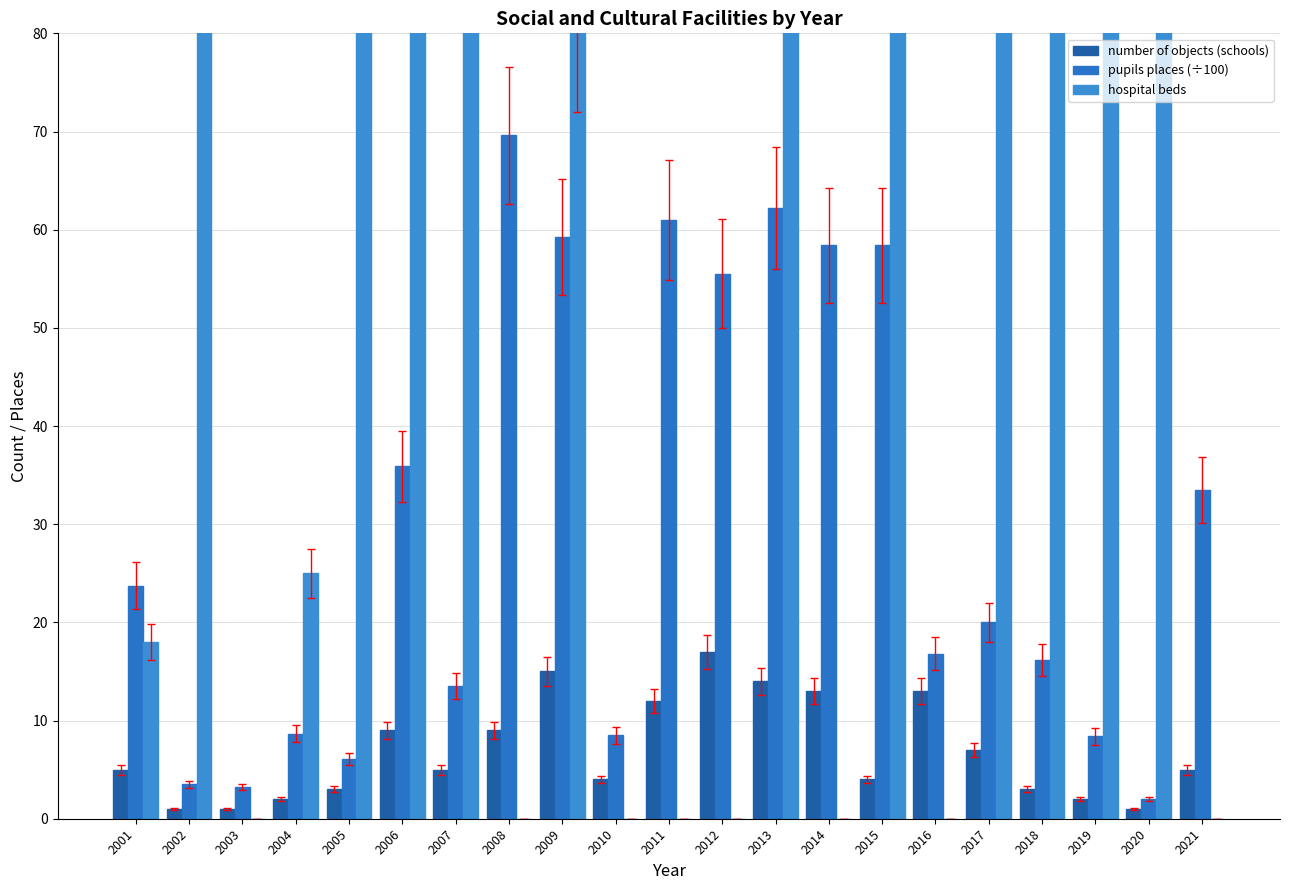

Reading right to left, transcribe all the data shown in this chart.

number of objects (schools): 5.0	1.0	2.0	3.0	7.0	13.0	4.0	13.0	14.0	17.0	12.0	4.0	15.0	9.0	5.0	9.0	3.0	2.0	1.0	1.0	5.0
pupils places (÷100): 33.5	2.0	8.4	16.2	20.0	16.8	58.4	58.4	62.2	55.5	61.0	8.5	59.3	69.6	13.5	35.9	6.1	8.6	3.2	3.5	23.7
hospital beds: 0.0	450.0	100.0	150.0	400.0	0.0	500.0	0.0	200.0	0.0	0.0	0.0	80.0	0.0	290.0	177.0	110.0	25.0	0.0	710.0	18.0